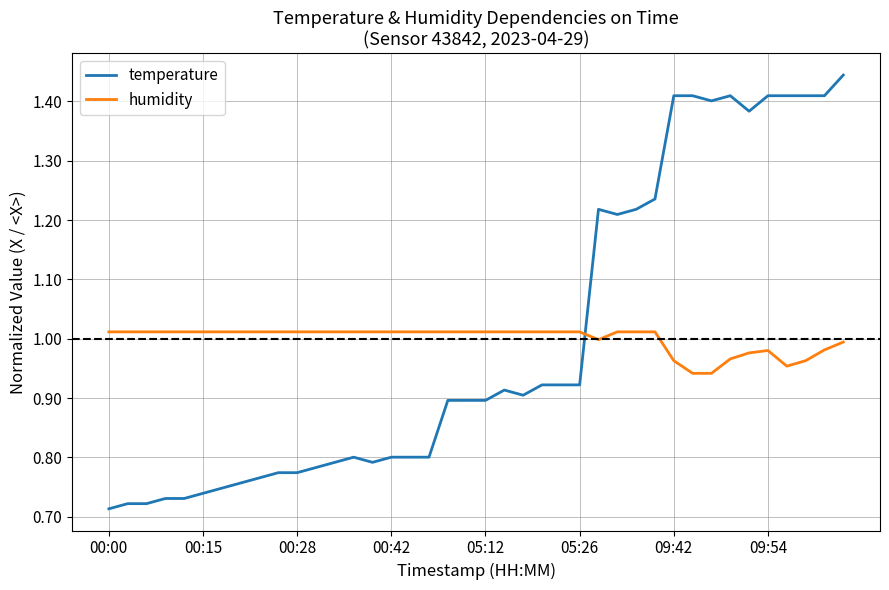

Which series has the largest range (max minus min)?

temperature